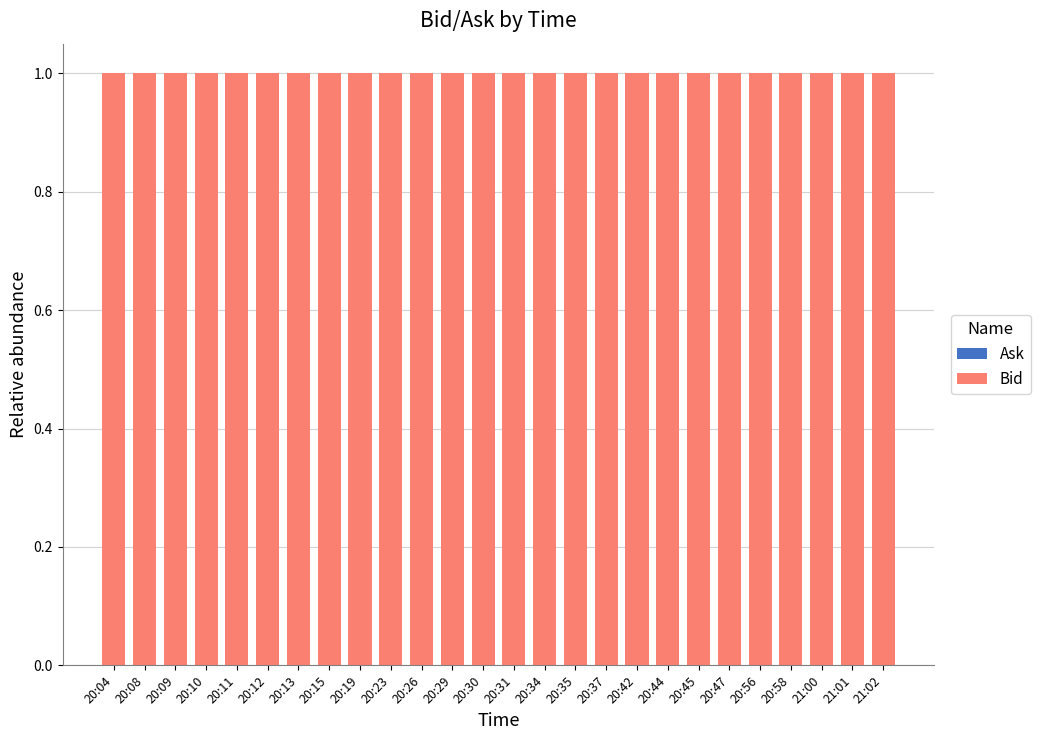

The value of Bid at 20:47 is 1. True or false?

True